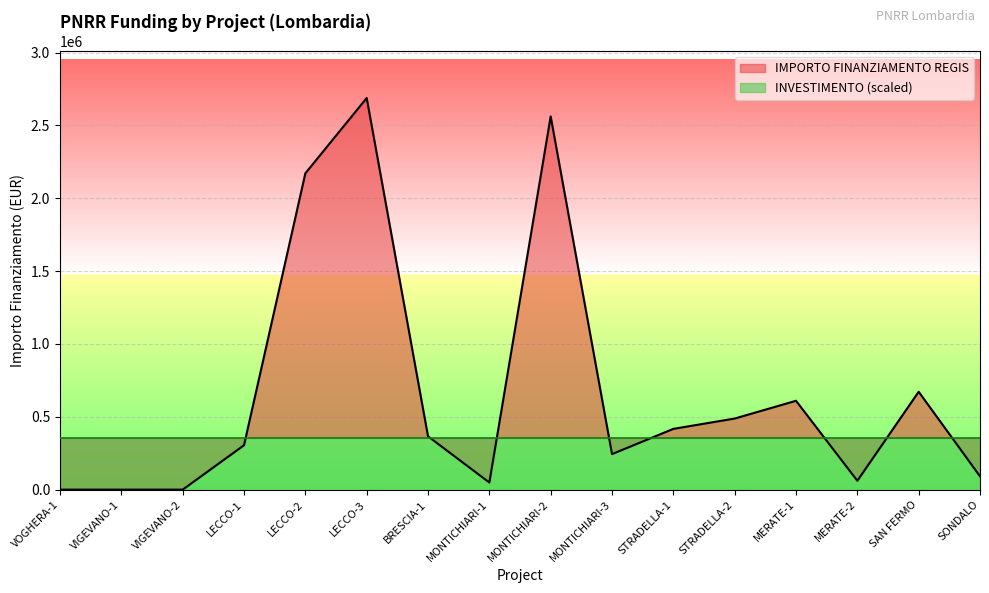

At which category does the chart reach its peak across all series?

LECCO-3